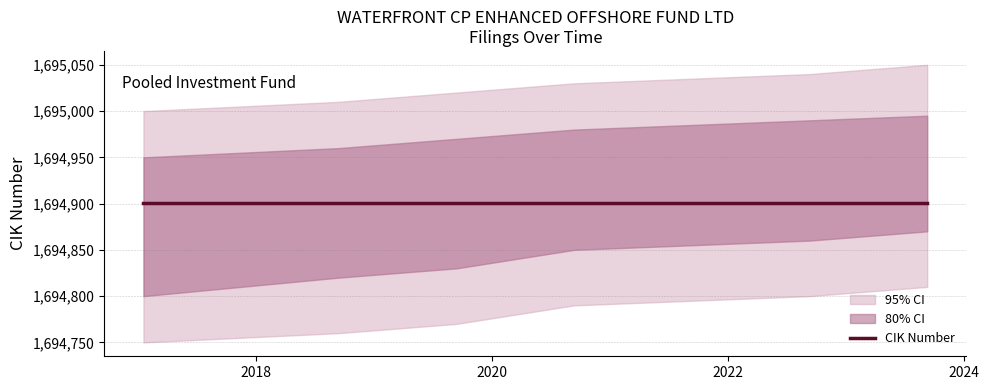

The value of CIK Lower 95 at 2022-09-09 is 462223. True or false?

False